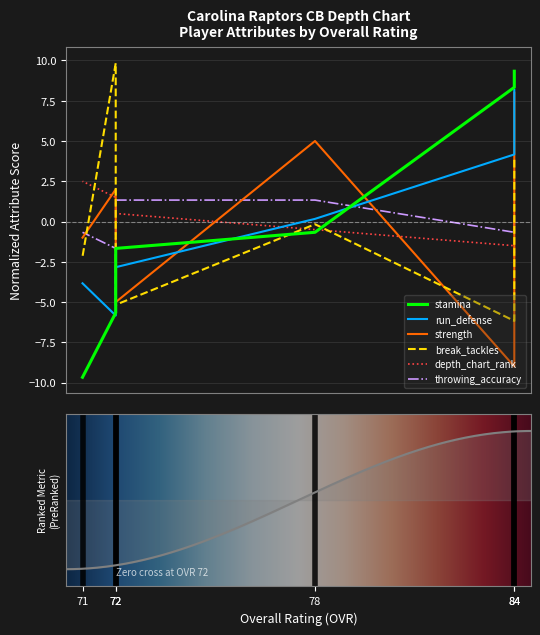

What is the value of the throwing_accuracy point at the 4th from the left?

1.3